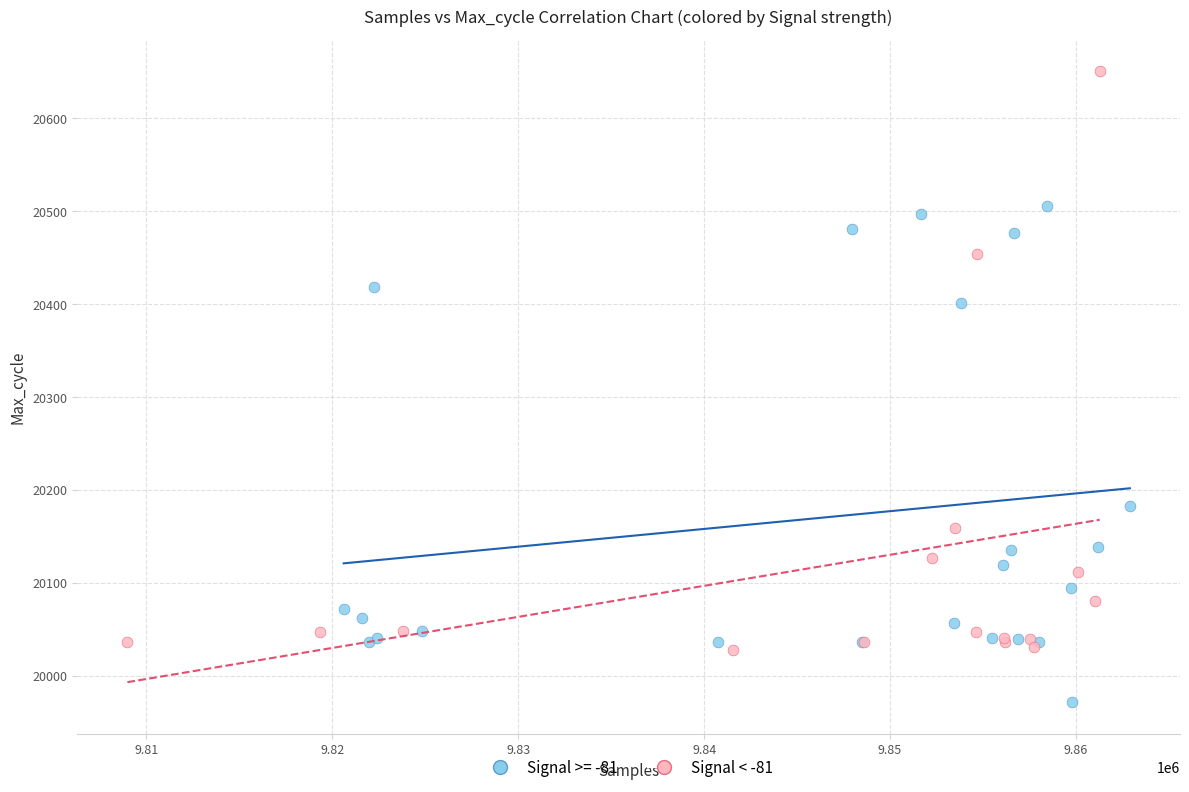

Which series contains the highest Y value?

Signal < -81